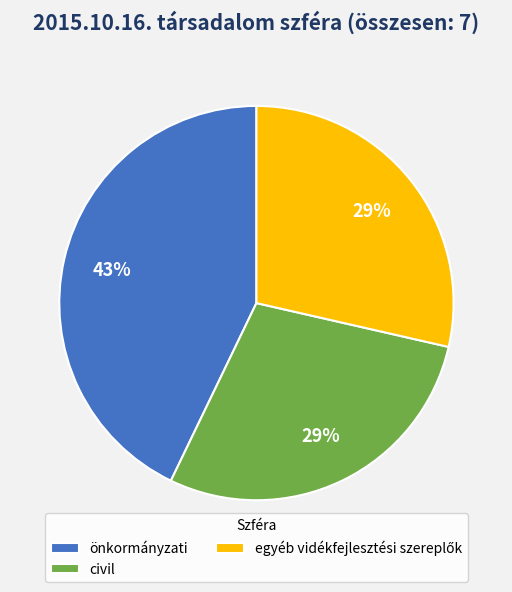

To the nearest percent, what is the difference between the largest and smallest slice percentages?

14%